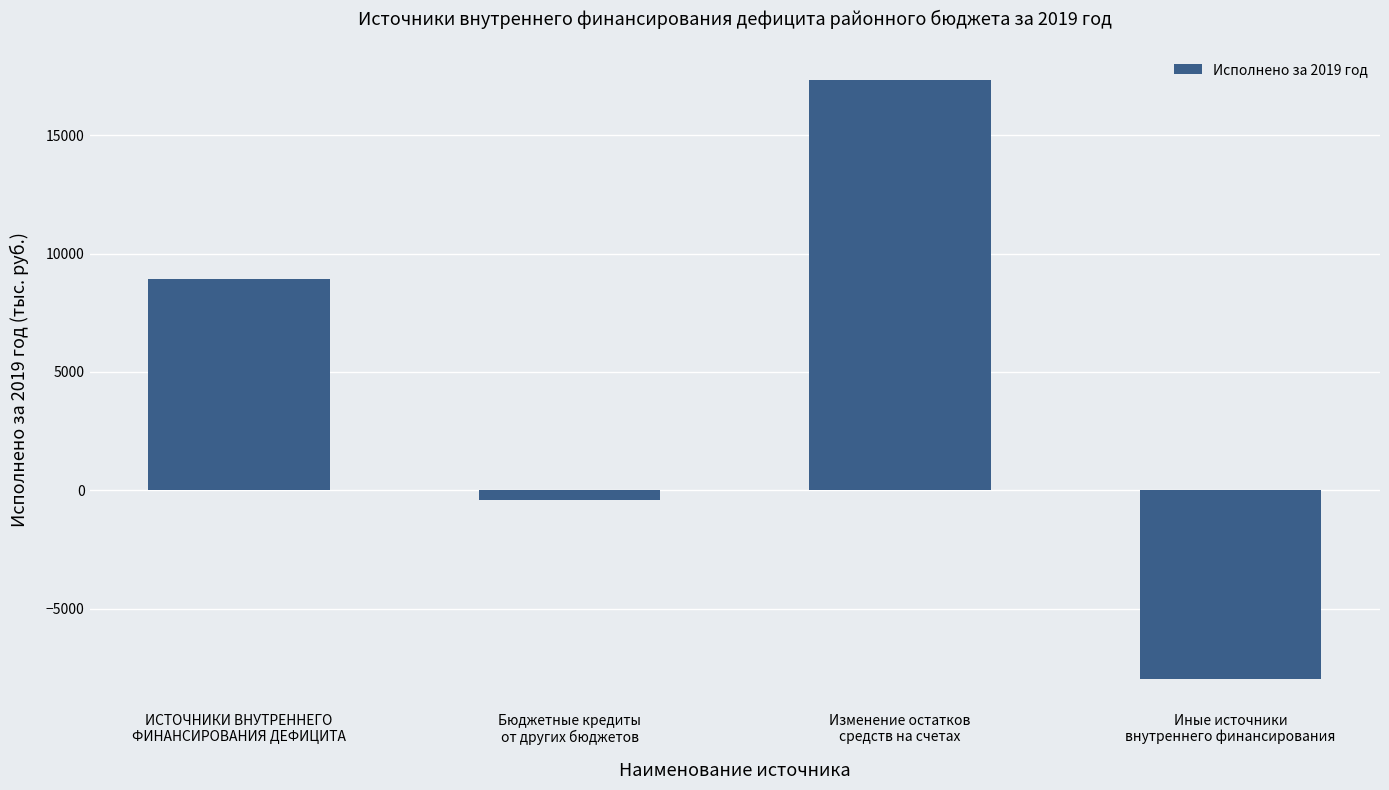

Reading right to left, transcribe all the data shown in this chart.

-7974.6	17336.8	-415.5	8946.6